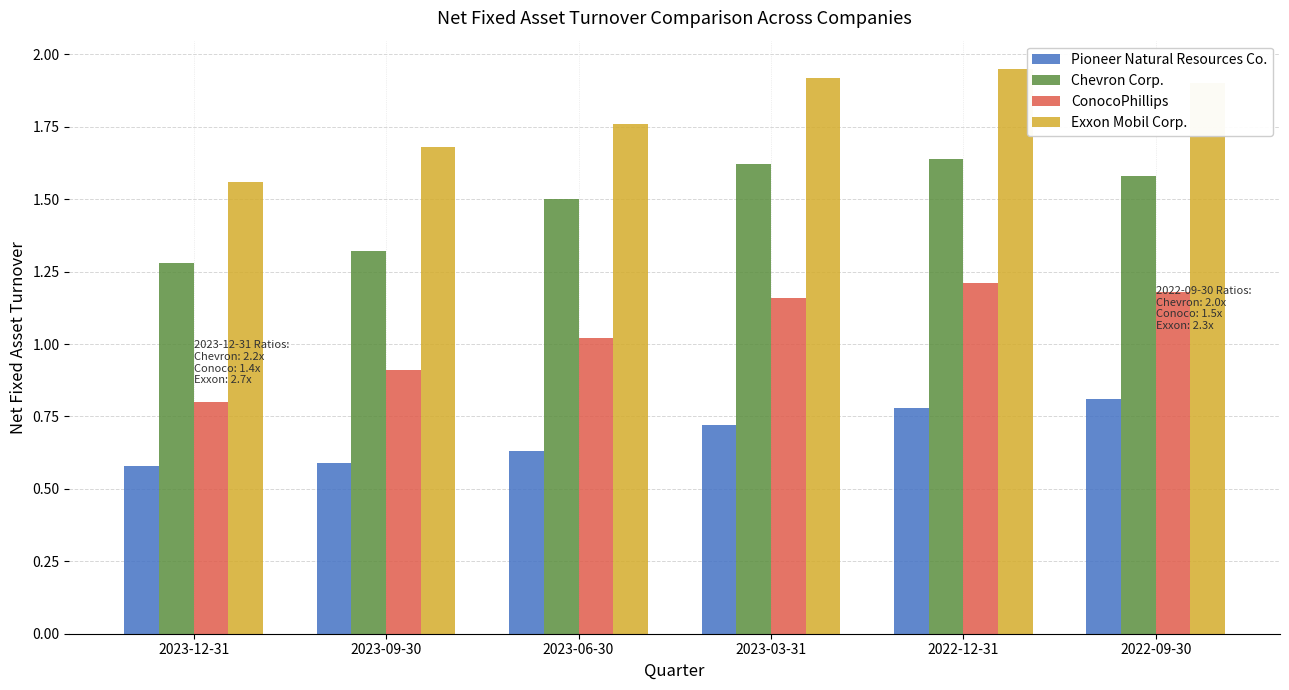

What are all the series names shown in the legend?

Pioneer Natural Resources Co., Chevron Corp., ConocoPhillips, Exxon Mobil Corp.